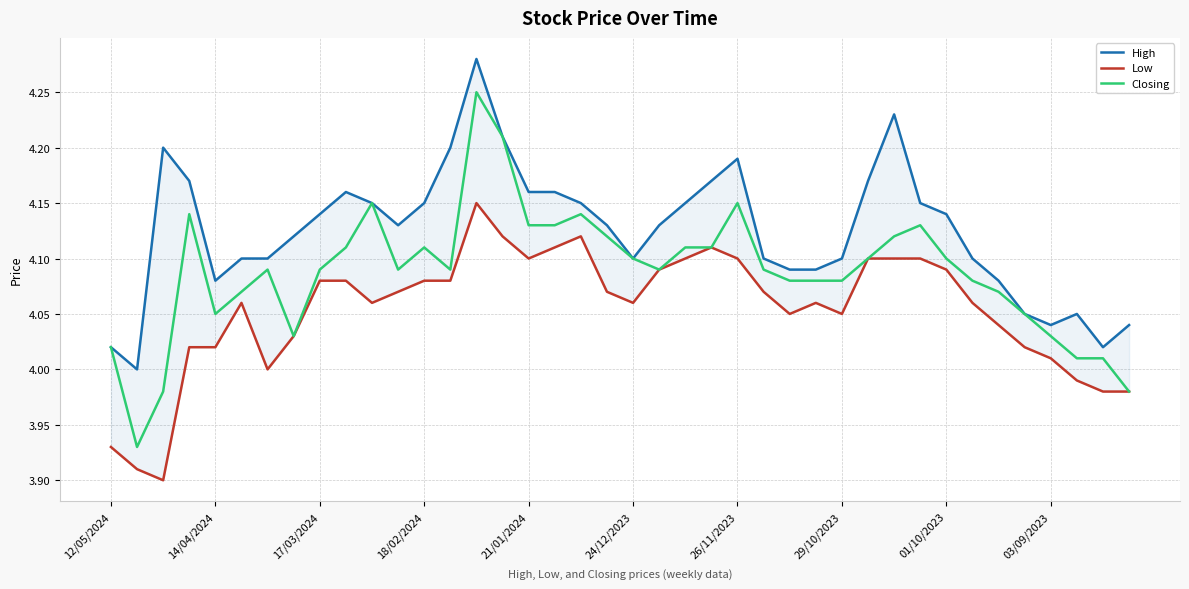

Which series has the largest range (max minus min)?

Closing